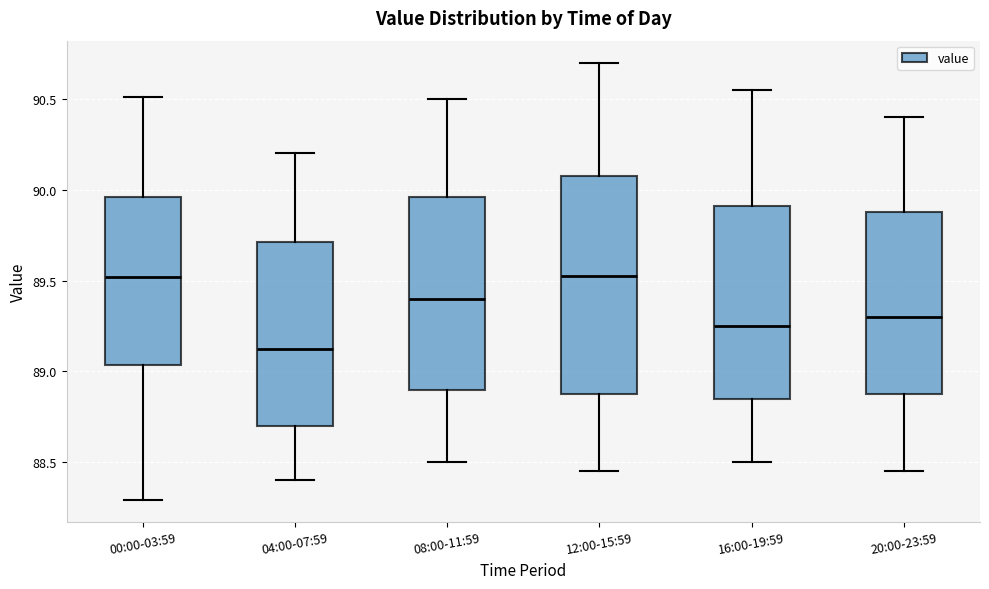

Which box has the lowest median line?

04:00-07:59